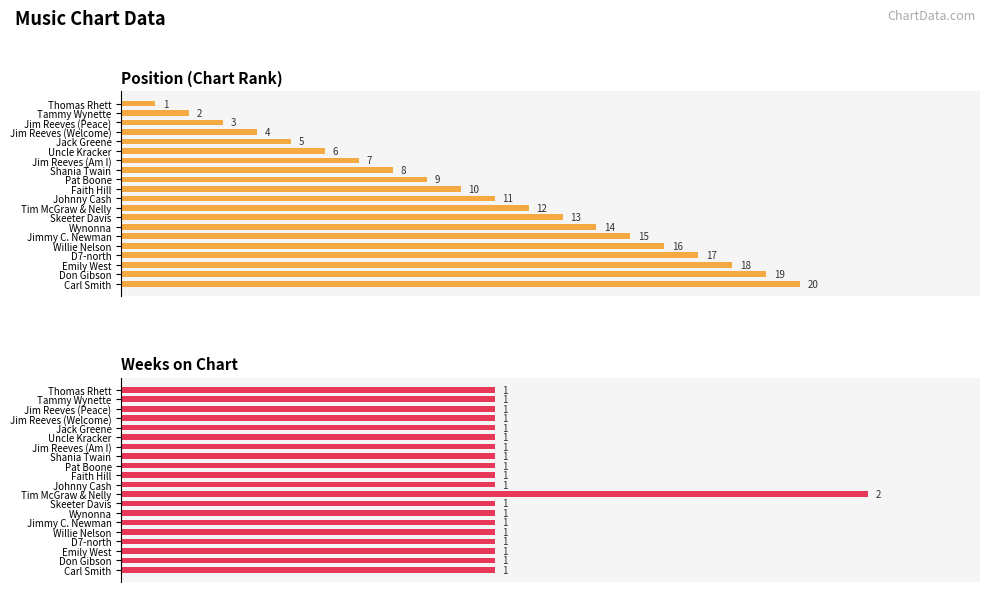

Between Tim McGraw & Nelly and Willie Nelson, which is larger?

Willie Nelson